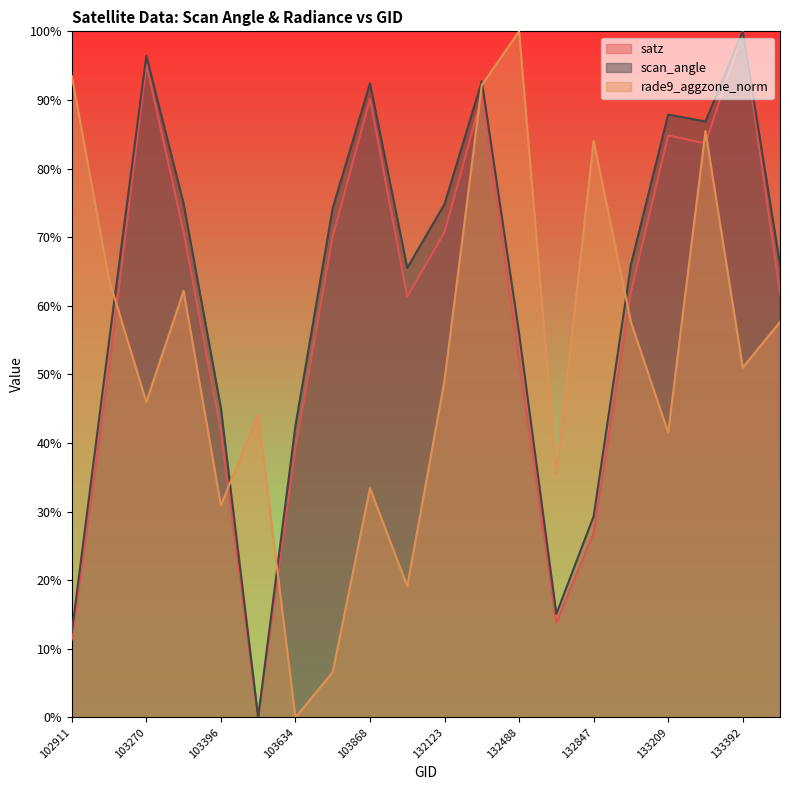

Which has a higher value, 103278 or 103868?

103868